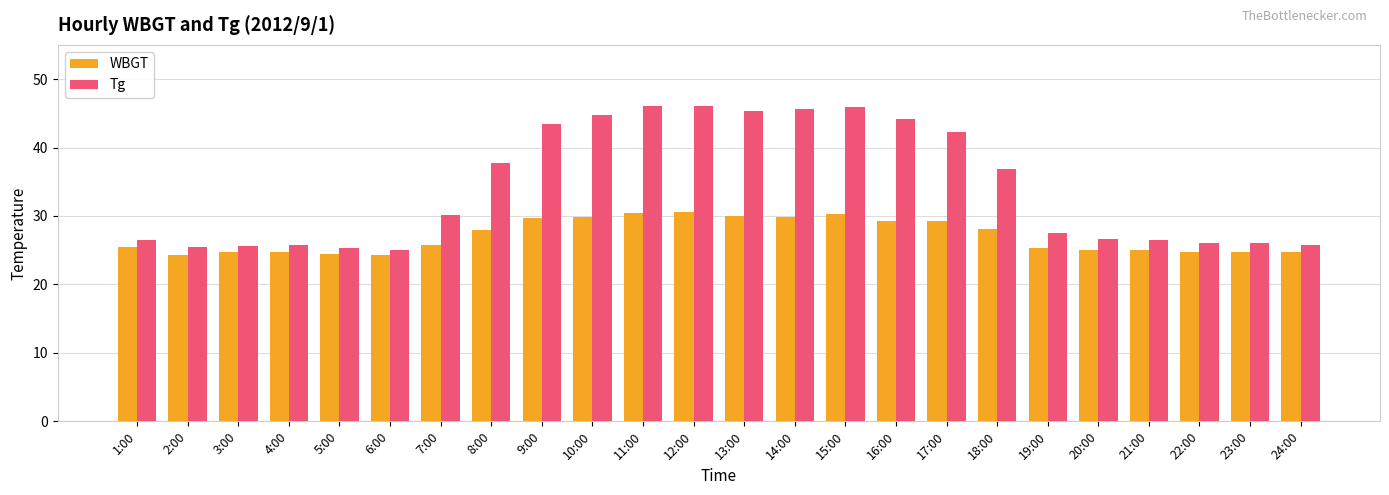

Rank the series at 23:00 from lowest to highest value.

WBGT, Tg